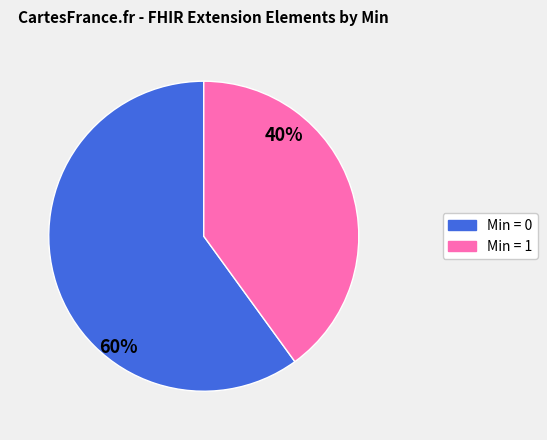

To the nearest percent, what is the average slice percentage?

50%